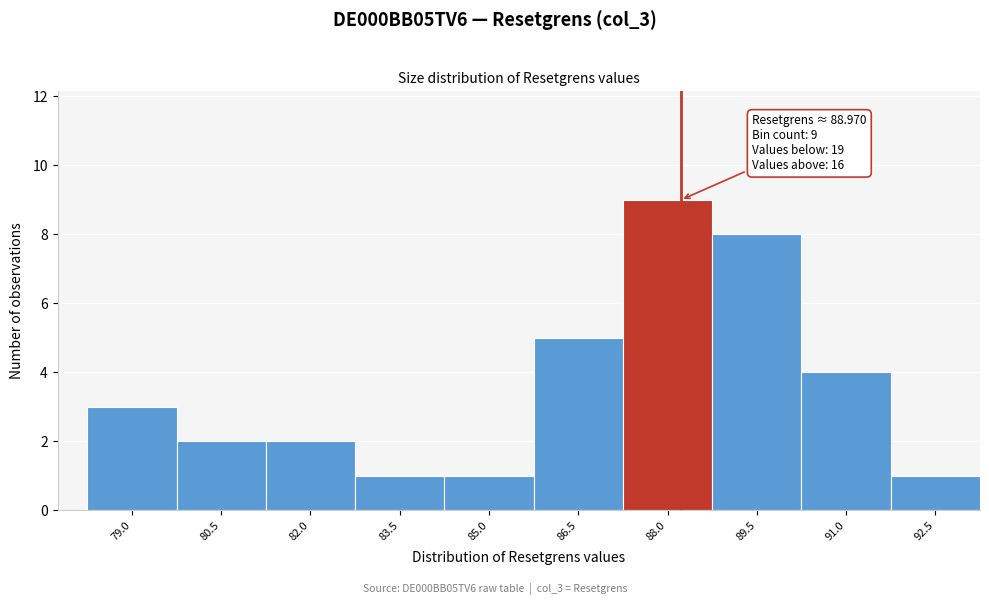

Reading right to left, transcribe all the data shown in this chart.

1	4	8	9	5	1	1	2	2	3